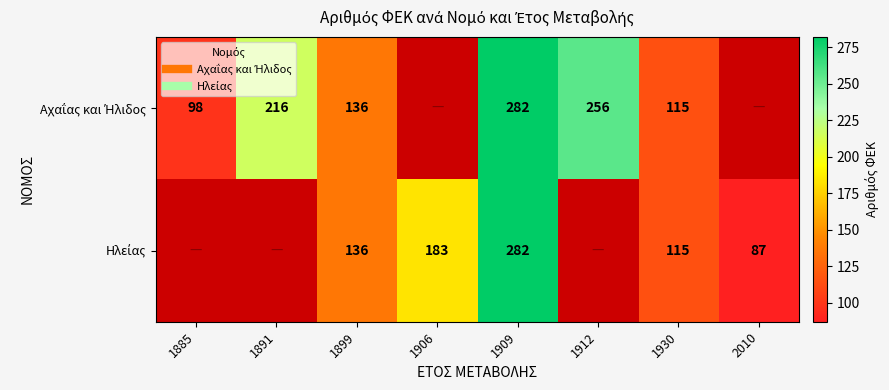

The value of Ηλείας at 1909 is 282.0. True or false?

True